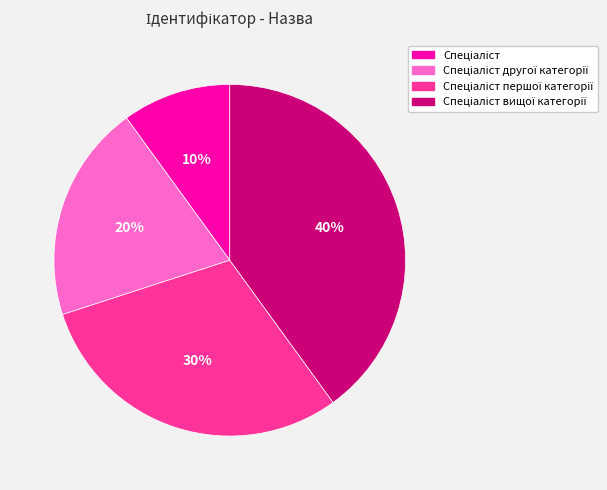

Is there any slice that represents more than half of the pie?

No